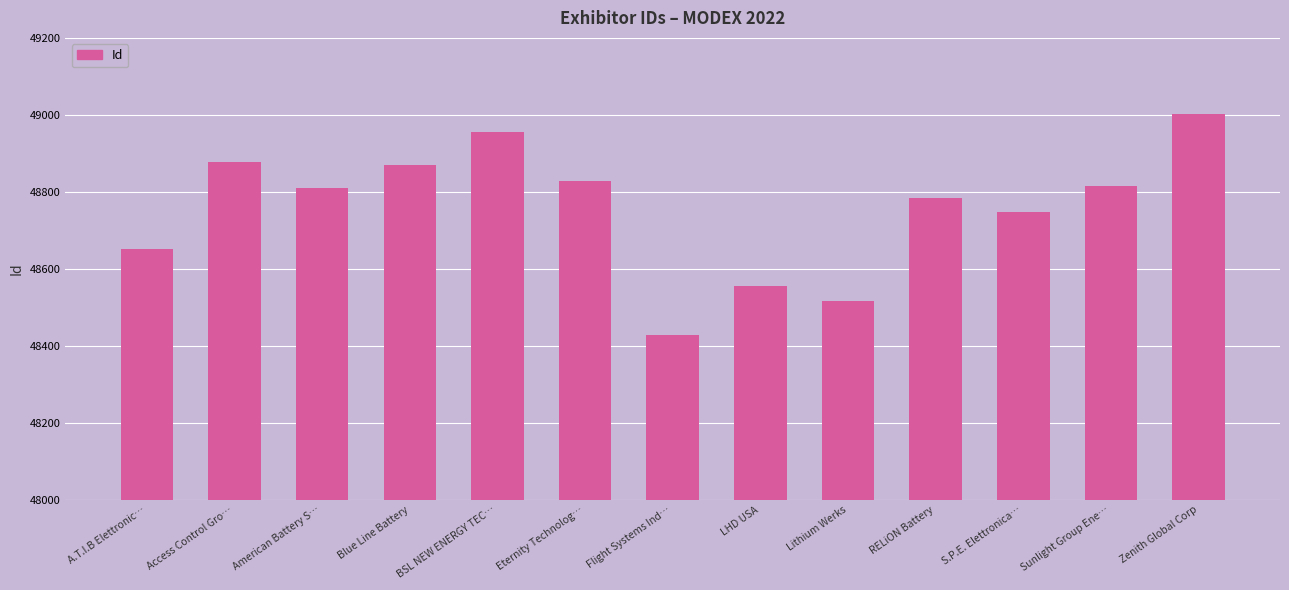

What is the difference between the maximum and minimum values?

572